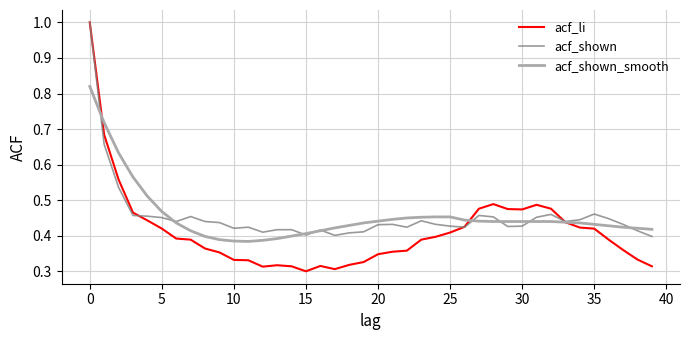

Which series has the widest spread of values?

acf_li